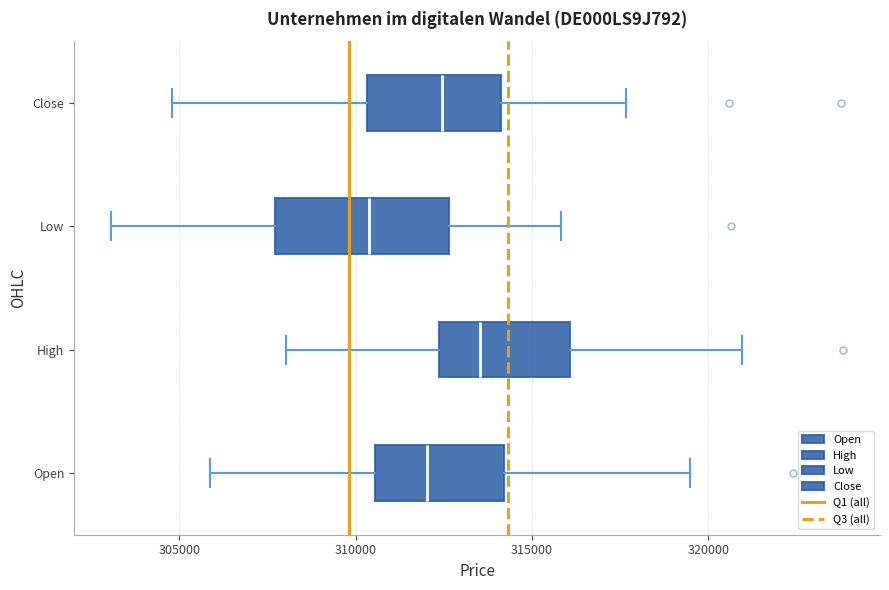

Reading bottom to top, read every box against the x-axis: the position of its median line, the range the box covers, and the ends of its whiskers. The values are not printed on the chart, so give them approximately, as read against the axis.

Open: median 312000, box 310500 to 314000, whiskers 306000 to 319500
High: median 313500, box 312500 to 316000, whiskers 308000 to 321000
Low: median 310500, box 307500 to 312500, whiskers 303000 to 316000
Close: median 312500, box 310500 to 314000, whiskers 305000 to 317500